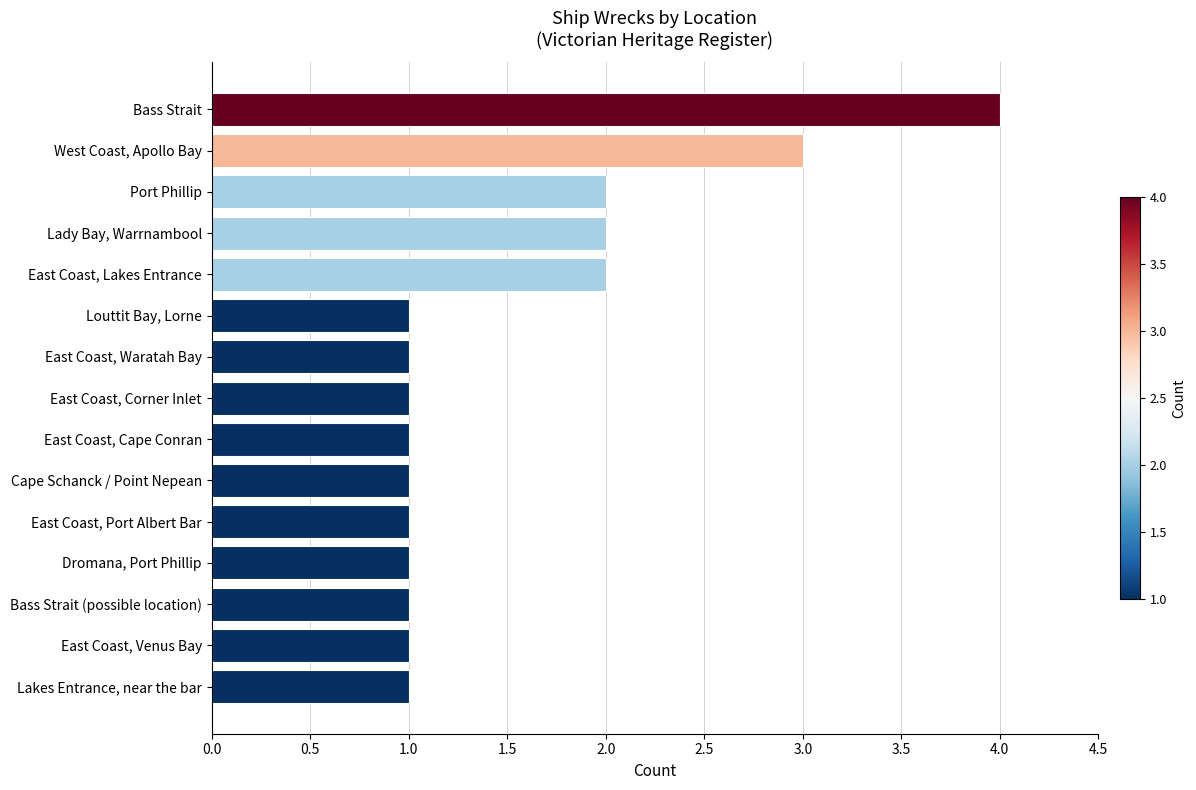

What is the greatest value displayed?

4